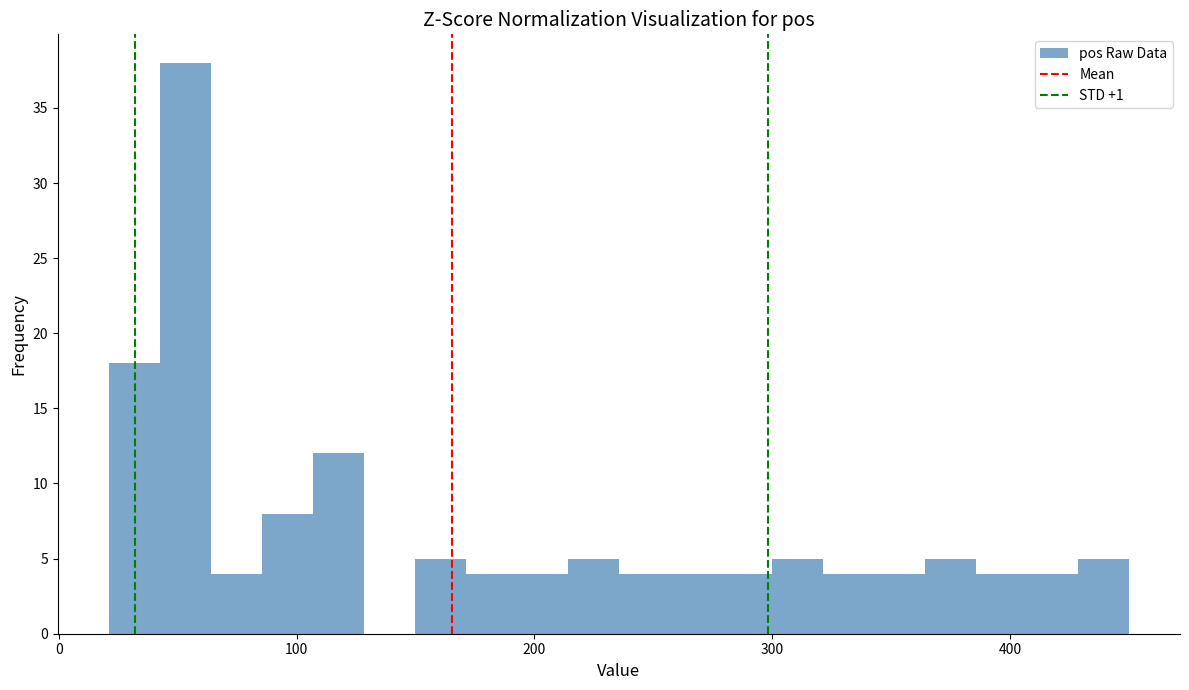

Around what value on the x-axis is the tallest bar? Give the approximate position of its centre, as read against the axis.

50